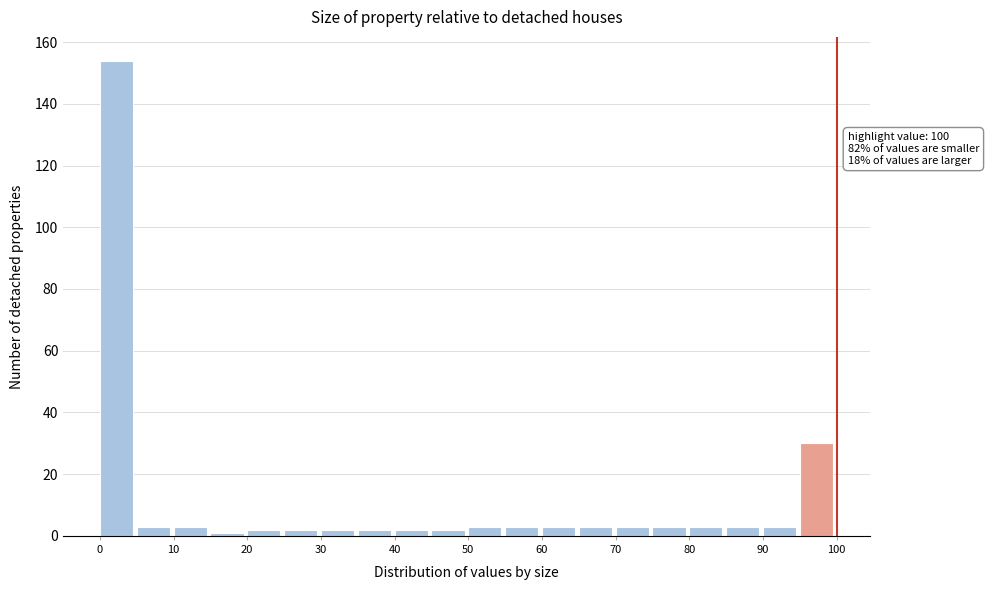

Over which range of the x-axis is the bar tallest?

0 to 5